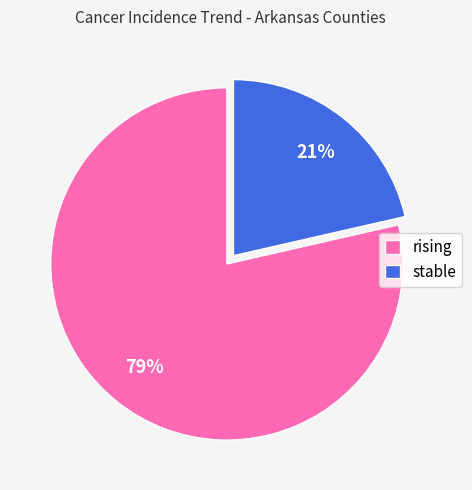

Which category has the biggest portion of the pie?

rising